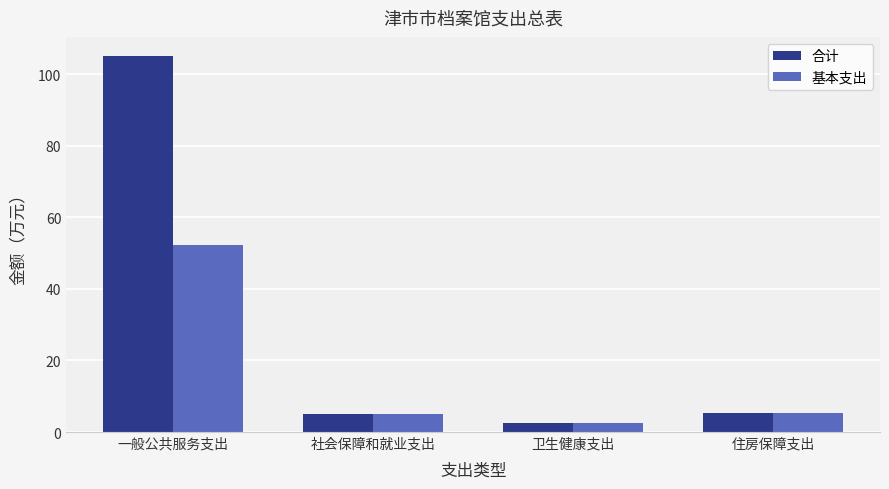

What is the total value across all series at 社会保障和就业支出?

10.3